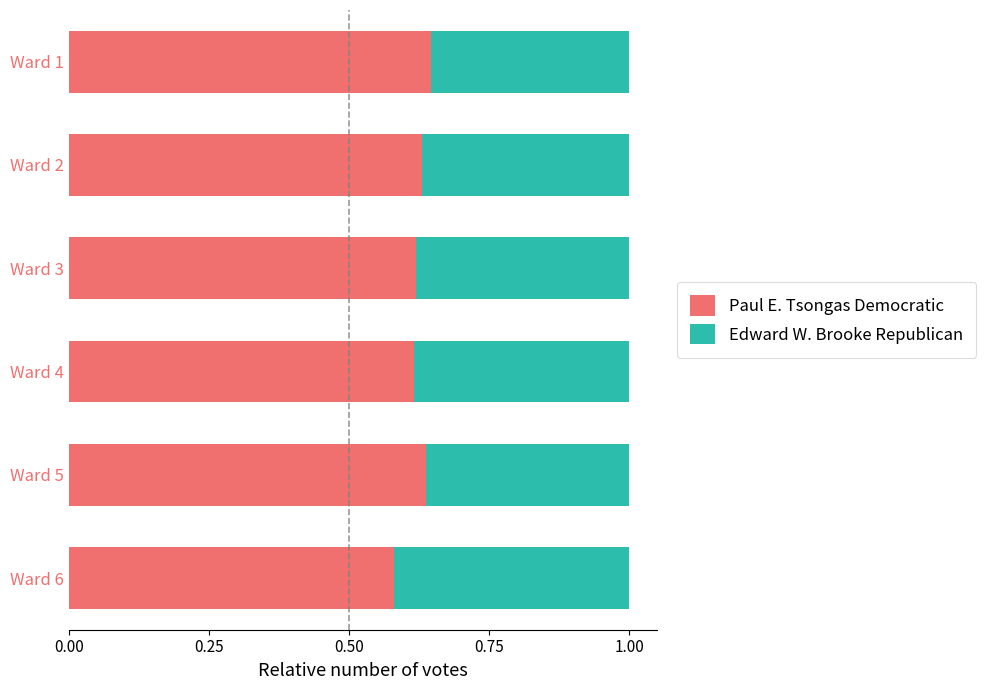

Count the Paul E. Tsongas Democratic values in the range 0 to 1.

6